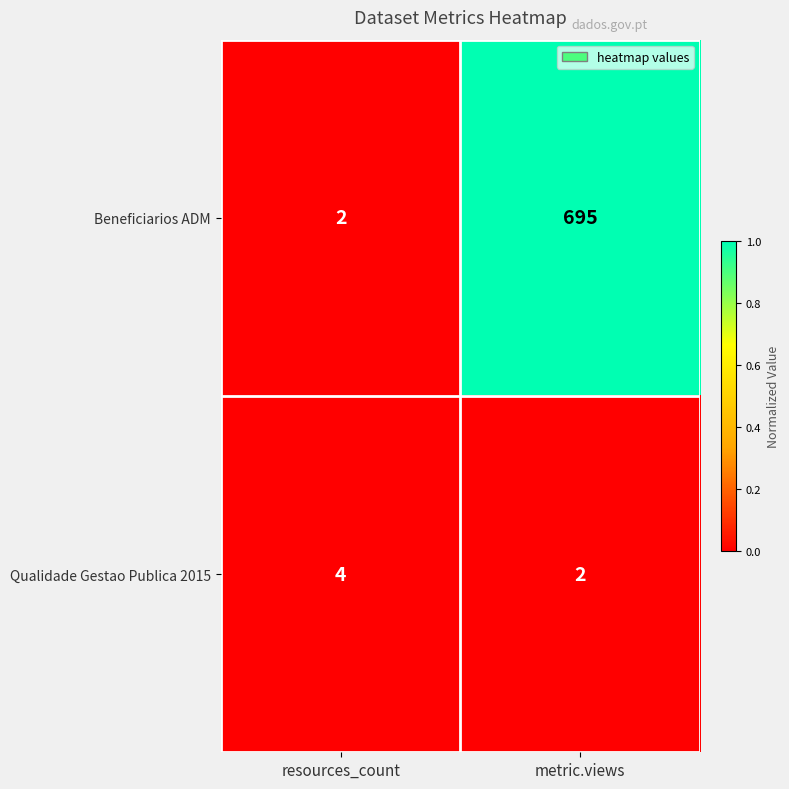

What is the highest value of the Qualidade Gestao Publica 2015 series?

4